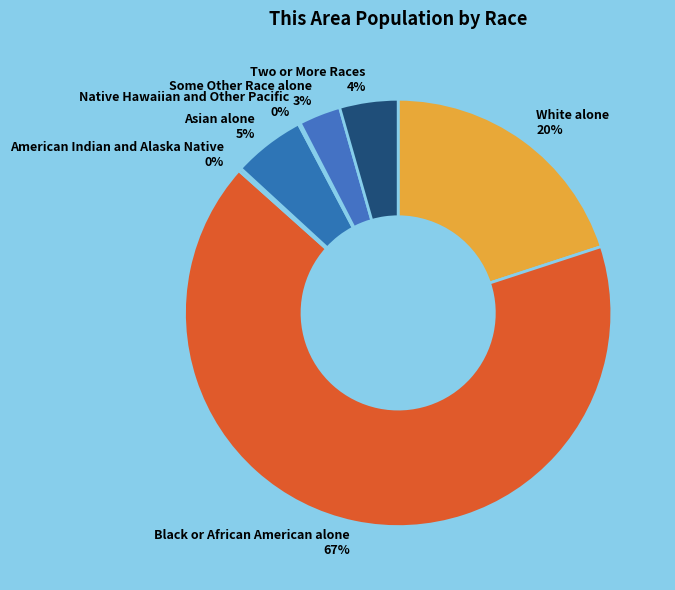

To the nearest percent, what is the average slice percentage?

14%